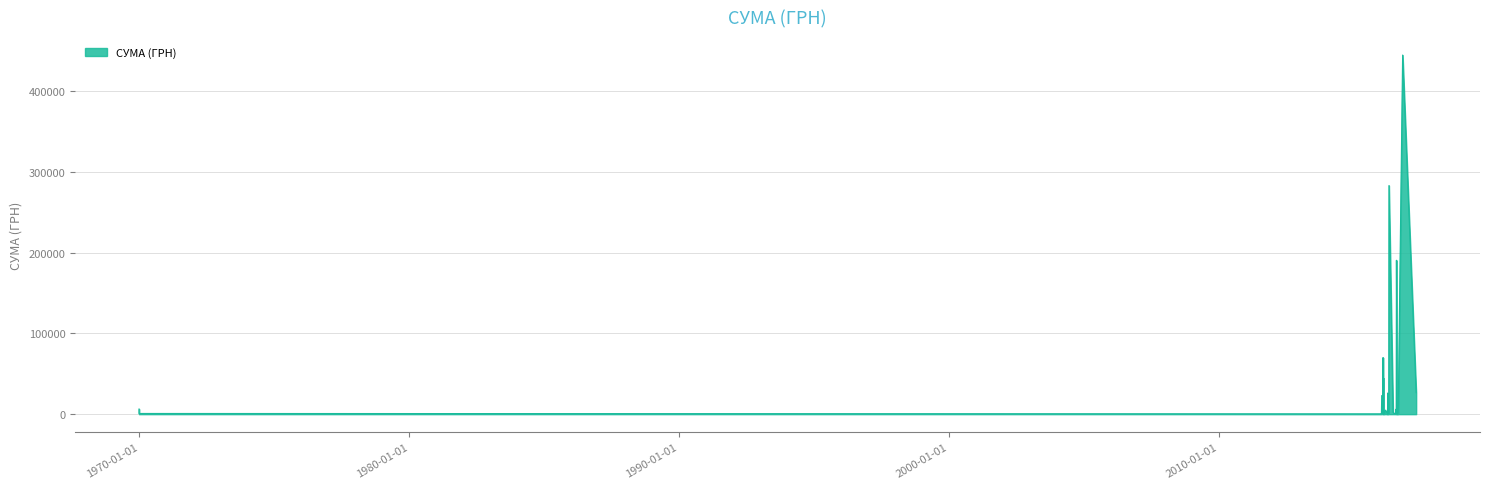

What is the greatest value displayed?

444504.1